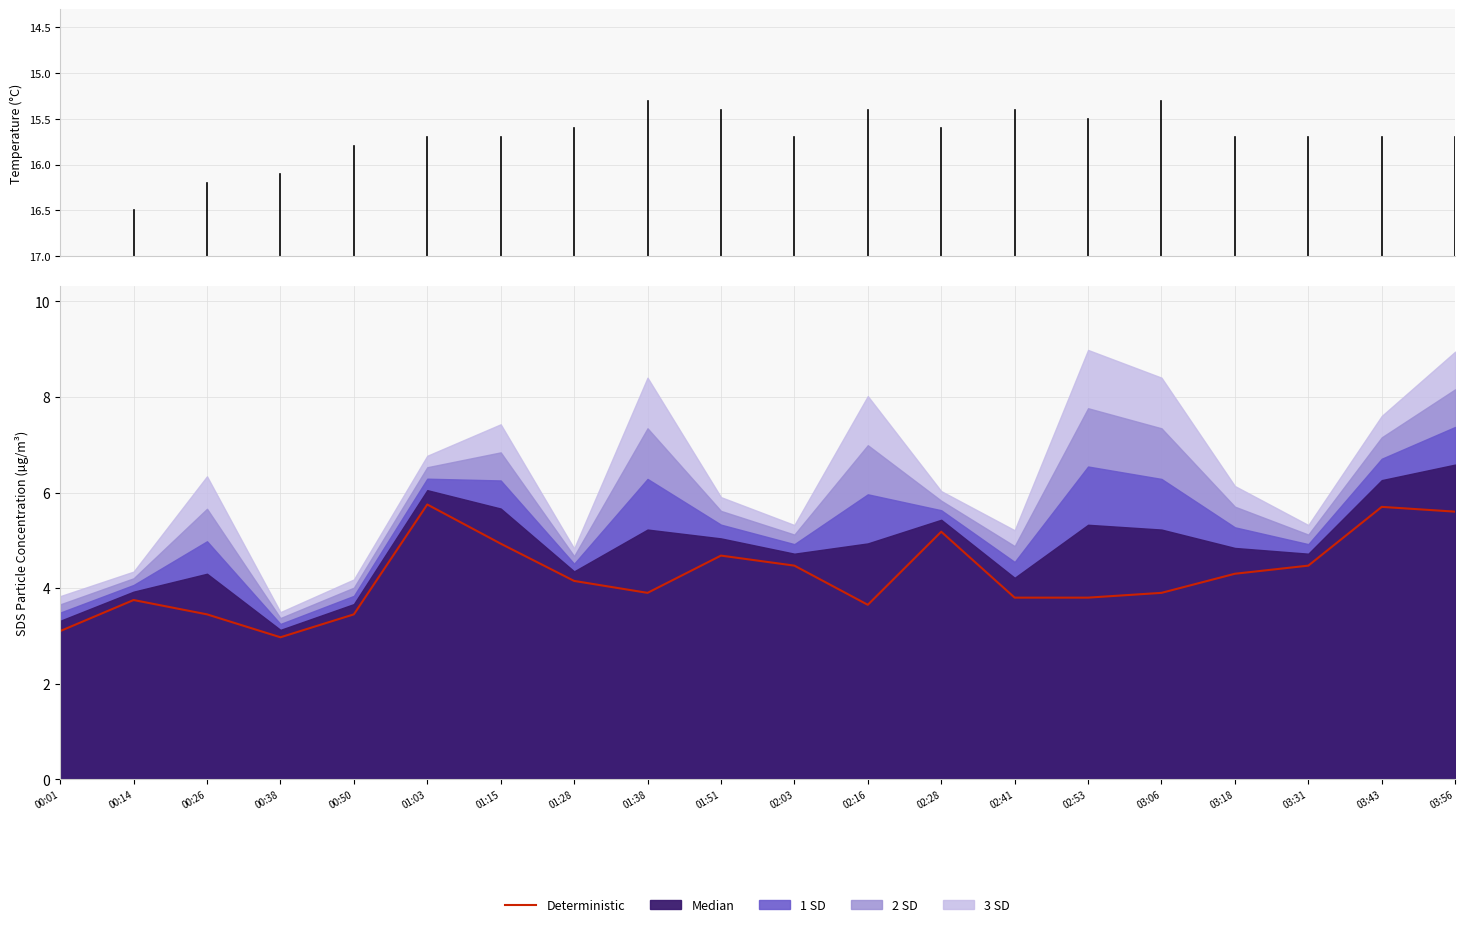

Count the number of values greater than 4.

10